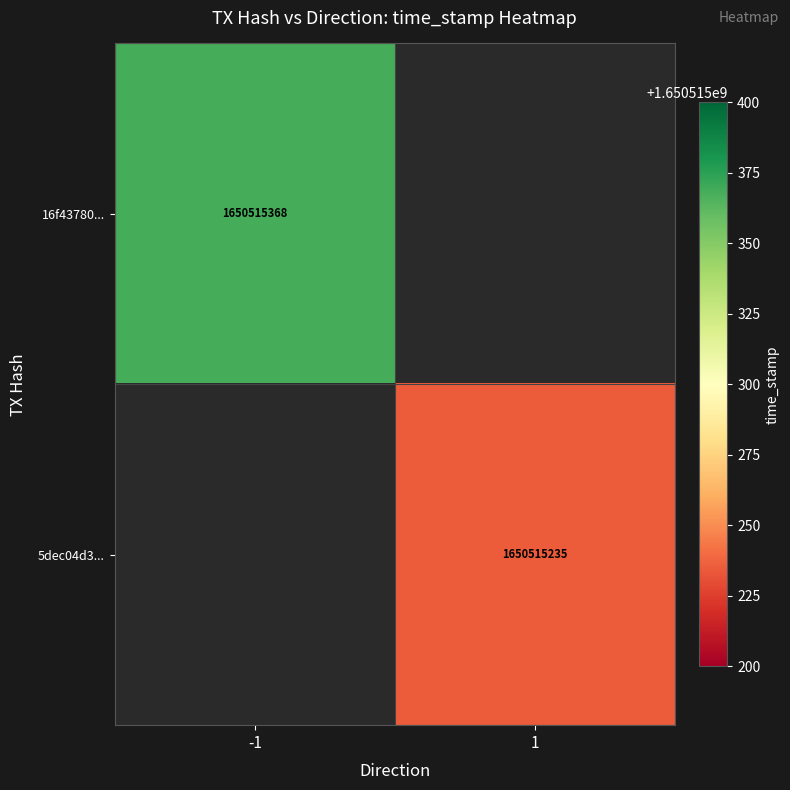

Is it true that 5dec04d33c4893994c4539c29907fc5866809c0 equals 1 at -1?

False